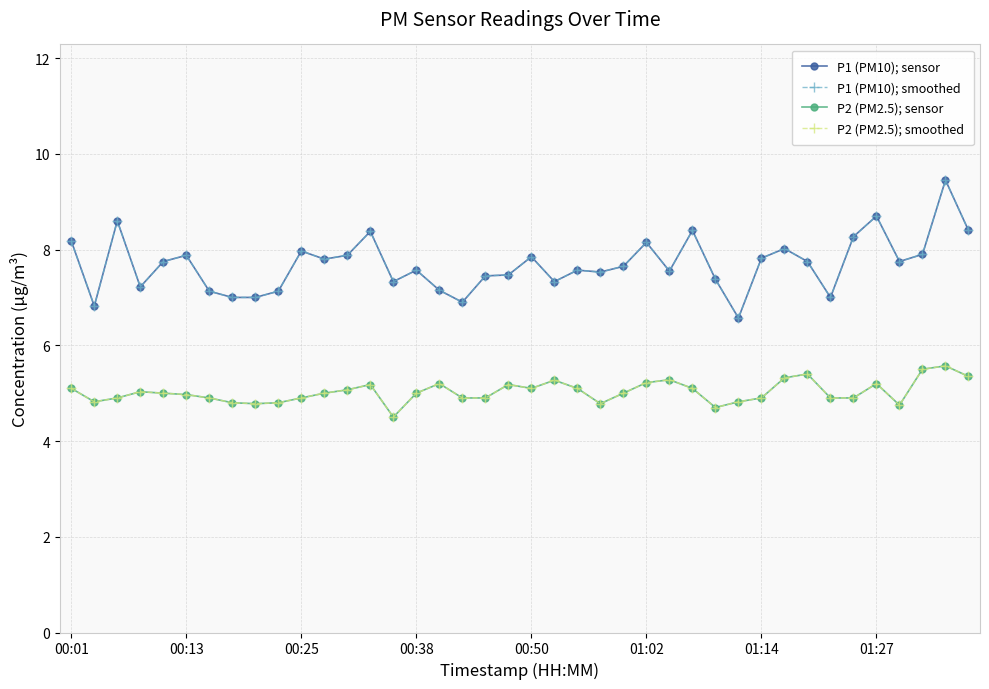

What is the minimum value shown in the chart?

4.5